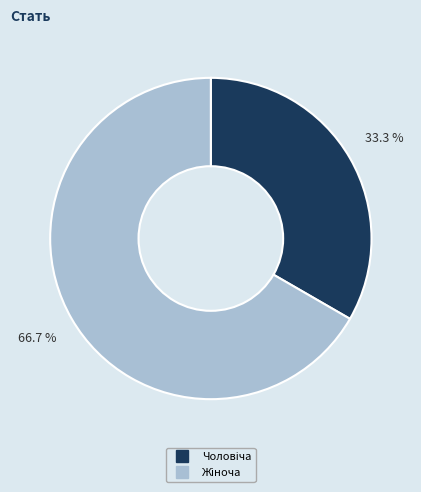

Is there a majority slice in this chart?

Yes